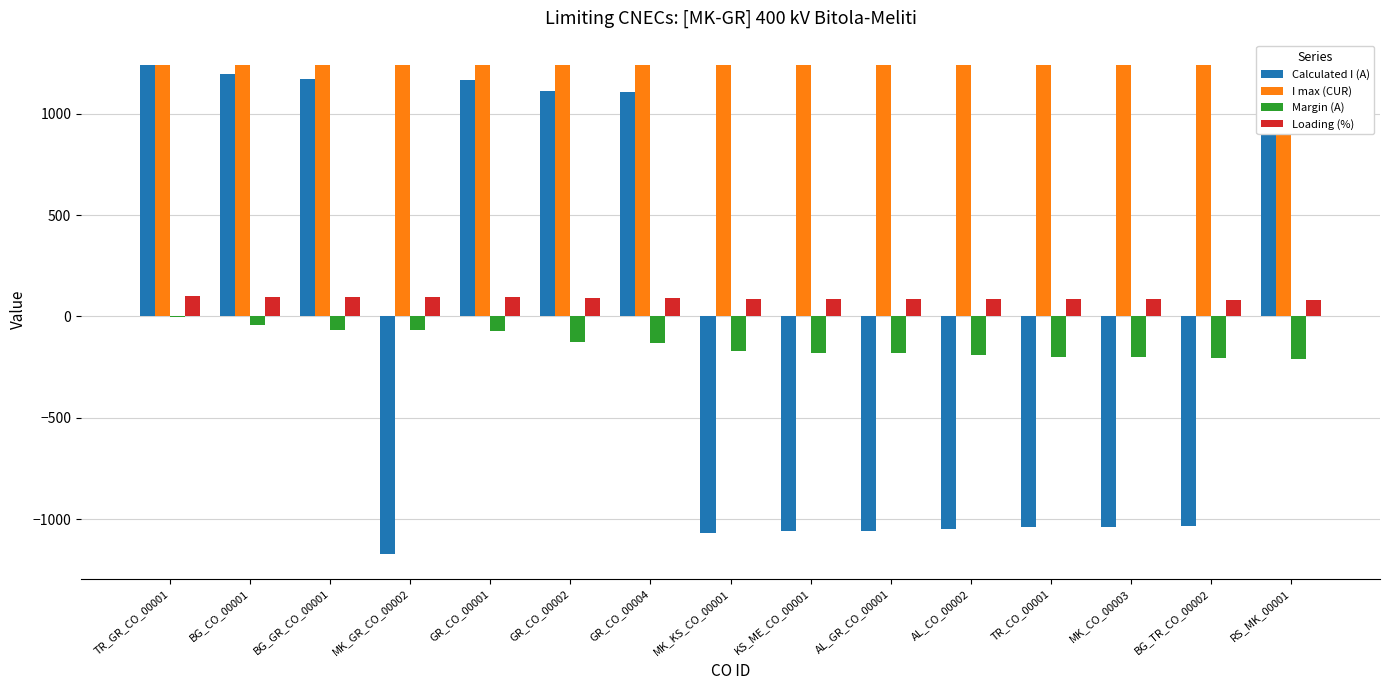

What is the difference between the maximum and minimum values in the Calculated I (A) series?

2411